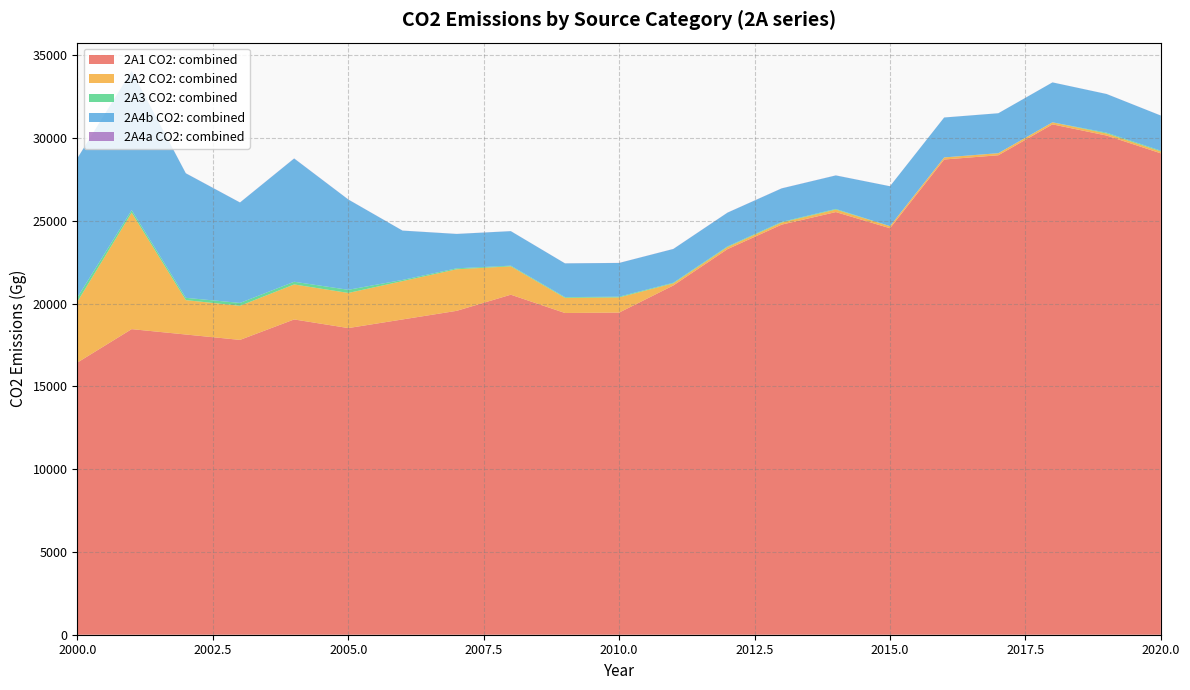

Reading right to left, transcribe all the data shown in this chart.

2A1 CO2: combined: 2020=29083.0	2019=30156.0	2018=30832.0	2017=28965.7	2016=28709.8	2015=24557.9	2014=25533.7	2013=24775.0	2012=23294.0	2011=21100.0	2010=19461.0	2009=19436.6	2008=20541.7	2007=19566.6	2006=19046.6	2005=18526.5	2004=19046.6	2003=17811.5	2002=18136.5	2001=18461.5	2000=16446.4
2A2 CO2: combined: 2020=114.0	2019=125.0	2018=124.0	2017=125.6	2016=124.4	2015=124.4	2014=152.8	2013=128.0	2012=128.0	2011=128.0	2010=916.0	2009=916.0	2008=1714.0	2007=2512.0	2006=2316.0	2005=2121.0	2004=2115.0	2003=2059.0	2002=2078.0	2001=7037.0	2000=3688.0
2A3 CO2: combined: 2020=46.0	2019=50.0	2018=2.0	2017=2.5	2016=2.3	2015=2.3	2014=37.8	2013=38.0	2012=38.0	2011=38.0	2010=47.0	2009=43.0	2008=42.0	2007=58.0	2006=73.0	2005=190.0	2004=163.0	2003=175.0	2002=139.0	2001=153.0	2000=255.0
2A4b CO2: combined: 2020=2120.0	2019=2333.0	2018=2409.0	2017=2409.3	2016=2409.3	2015=2409.3	2014=2021.6	2013=2022.0	2012=2037.0	2011=2037.0	2010=2035.0	2009=2038.0	2008=2082.0	2007=2075.0	2006=2978.0	2005=5453.0	2004=7445.0	2003=6066.0	2002=7521.0	2001=8410.0	2000=8410.0
2A4a CO2: combined: 2020=4.0	2019=4.0	2018=3.0	2017=3.0	2016=3.0	2015=3.0	2014=5.7	2013=5.7	2012=5.7	2011=5.7	2010=5.1	2009=4.7	2008=4.7	2007=4.4	2006=4.2	2005=5.8	2004=6.7	2003=5.2	2002=6.5	2001=5.3	2000=5.3